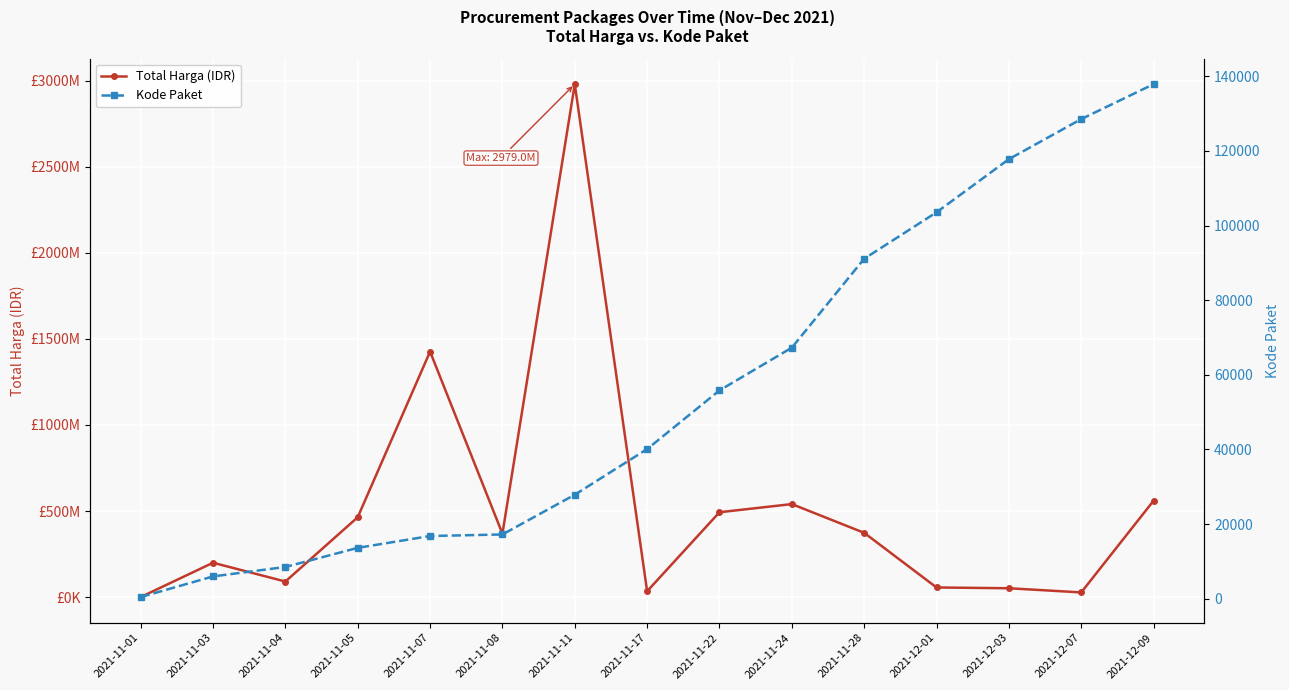

The value of Kode Paket at 2021-11-24 is 92056. True or false?

False